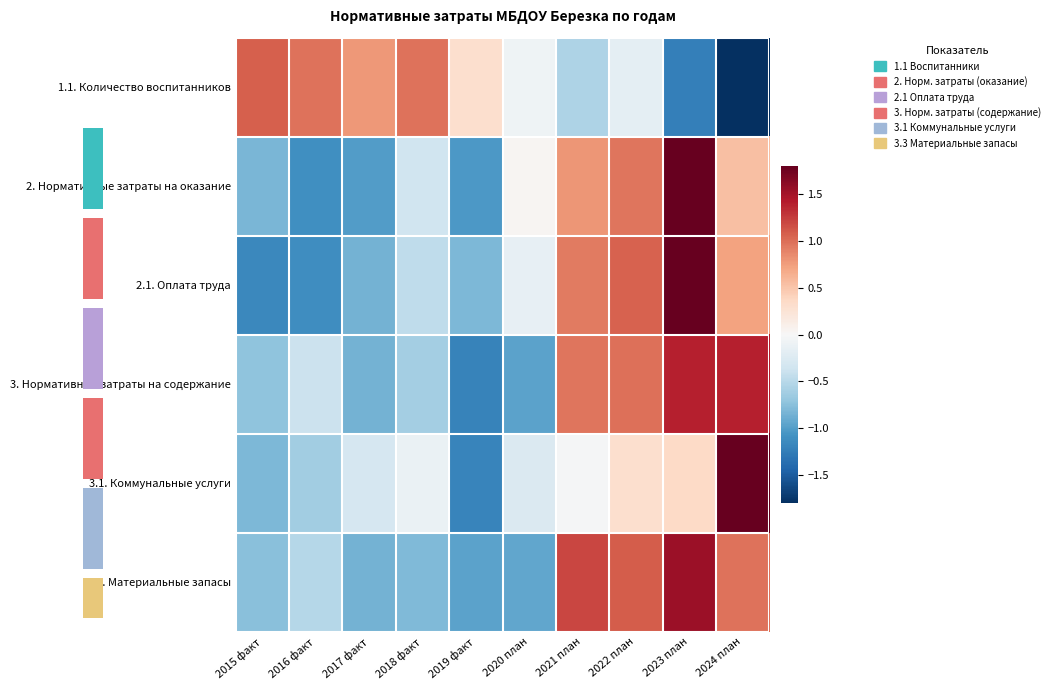

True or false: 3.3. Материальные запасы has a value of -0.4 at 2019 факт.

False